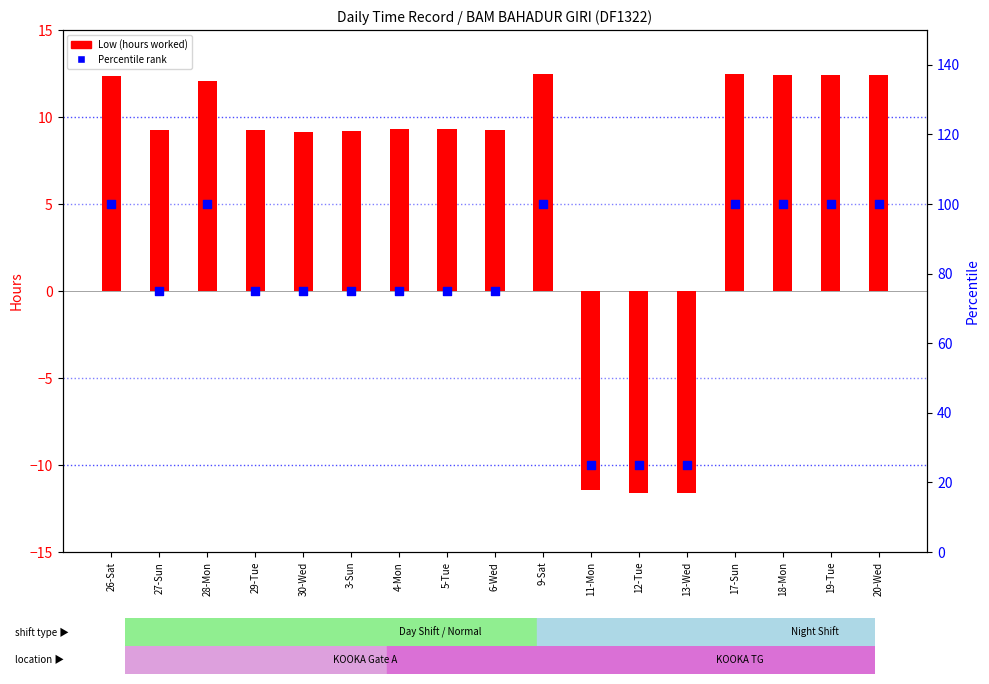

Which series has the largest total across all categories?

Percentile rank